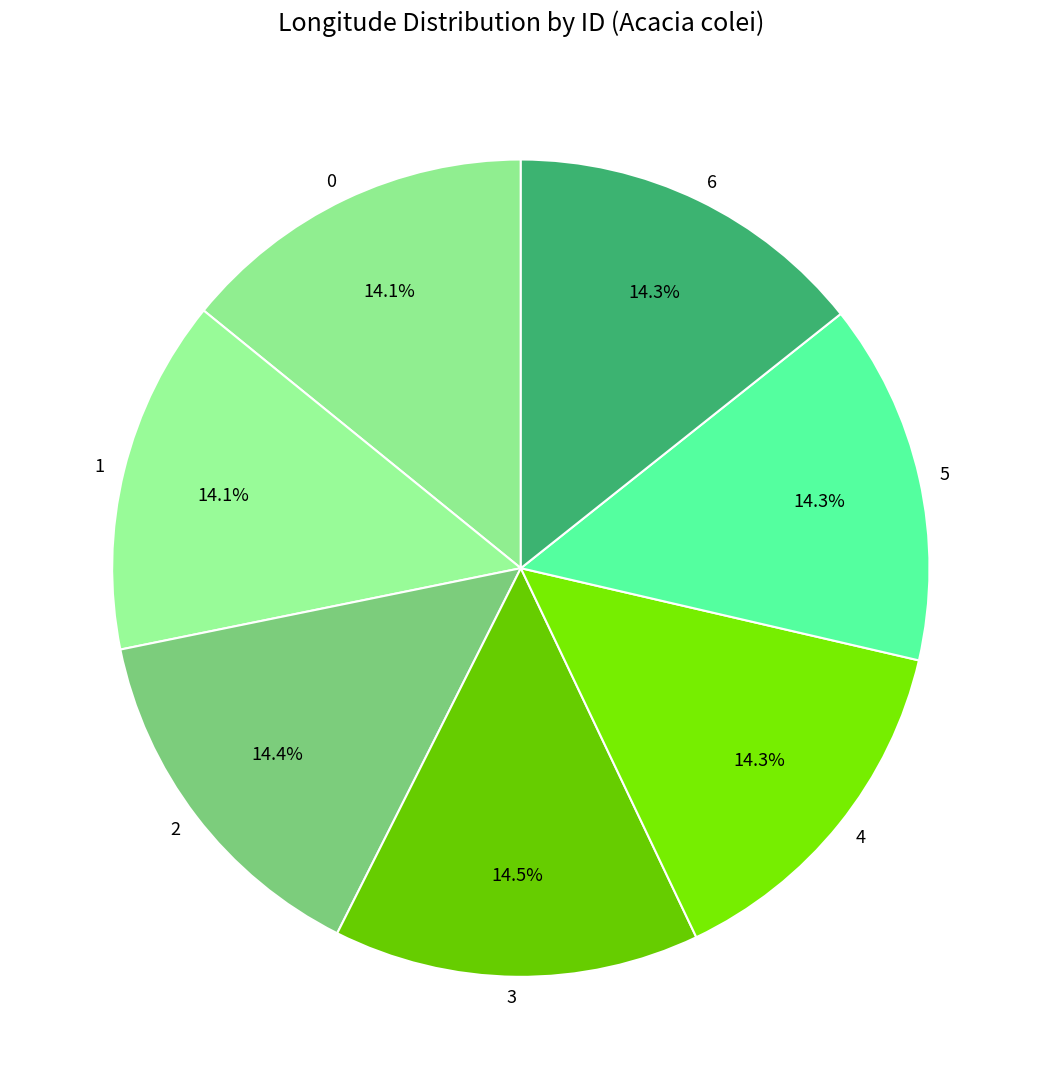

To the nearest percent, what is the combined percentage of 4 and 0?

28%